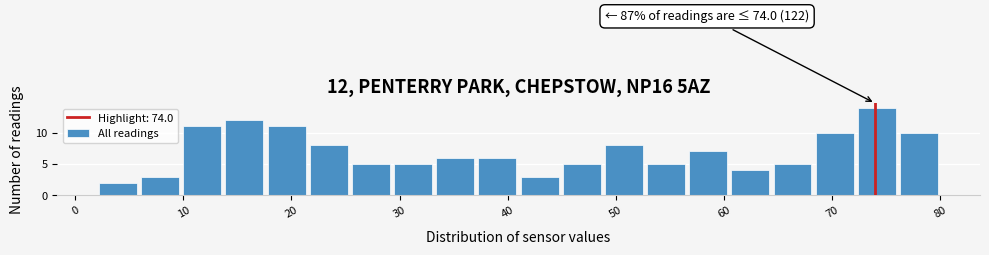

Read against the x-axis, roughly where is the centre of the tallest bar?

74